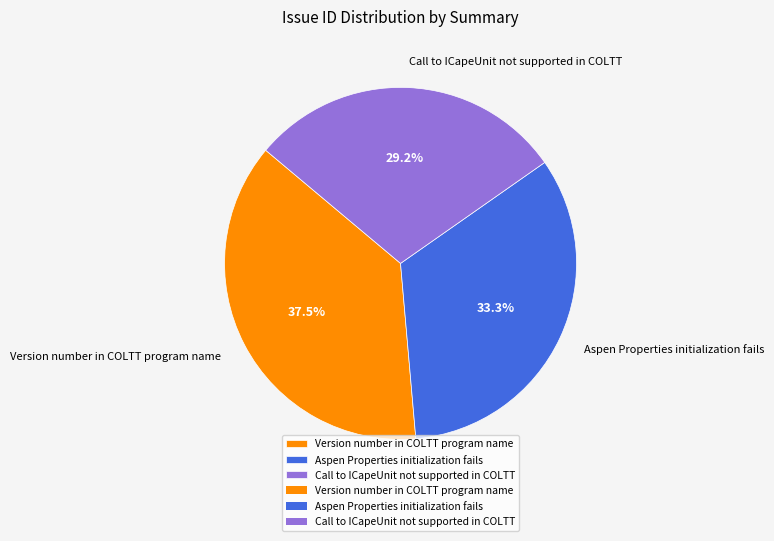

Does Call to ICapeUnit not supported in COLTT represent more than half of the total?

No